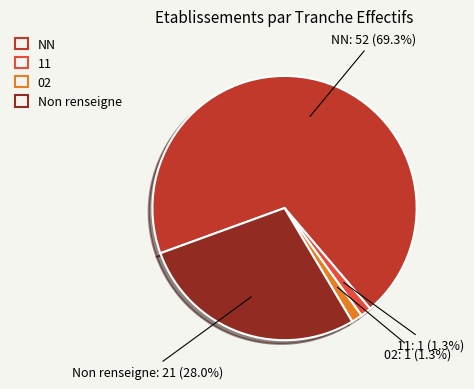

Which category has the biggest portion of the pie?

NN